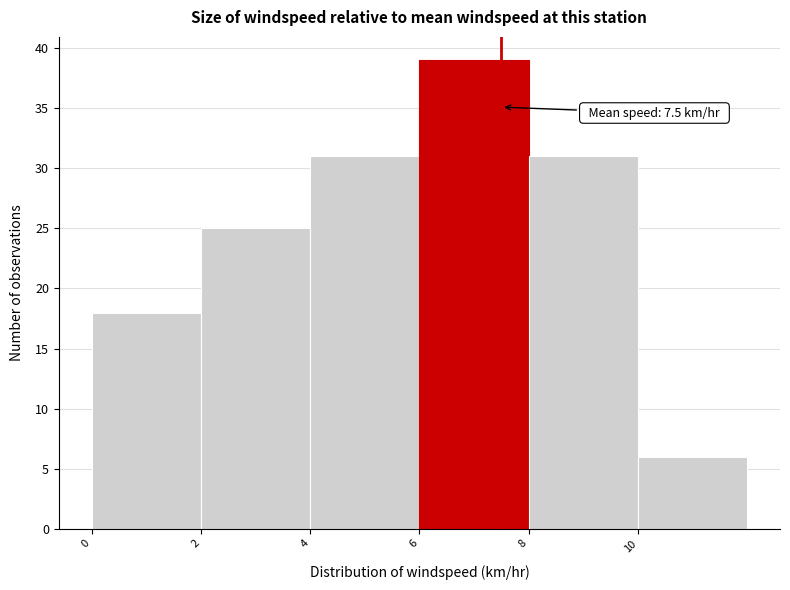

Over which range of the x-axis is the bar tallest?

6 to 8